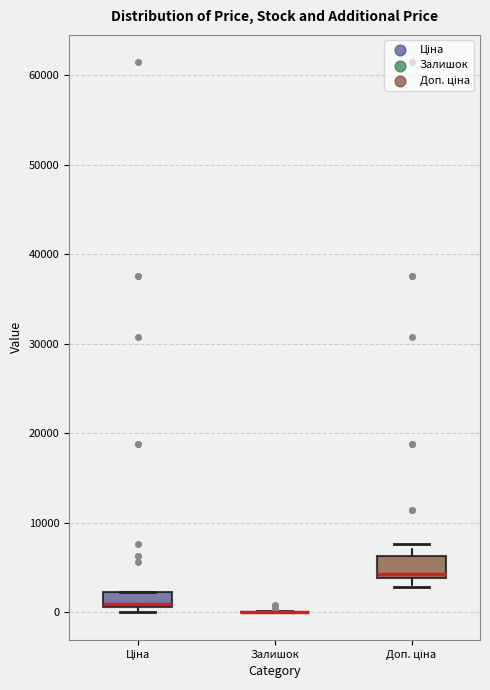

Reading left to right, read every box against the y-axis: the position of its median line, the range the box covers, and the ends of its whiskers. The values are not printed on the chart, so give them approximately, as read against the axis.

Ціна: median 1000, box 1000 to 2000, whiskers 0 to 2000
Залишок: box collapsed to a line at 0, whiskers 0 to 0
Доп. ціна: median 4000 (just above the box's lower edge), box 4000 to 6000, whiskers 3000 to 8000